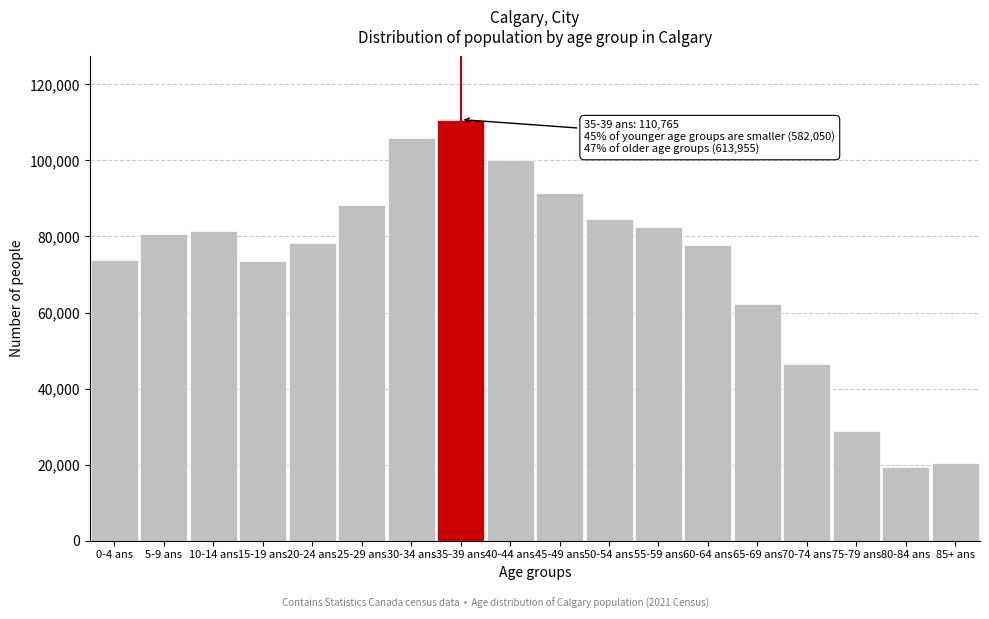

Is it true that the value at 5-9 ans is 124069?

False